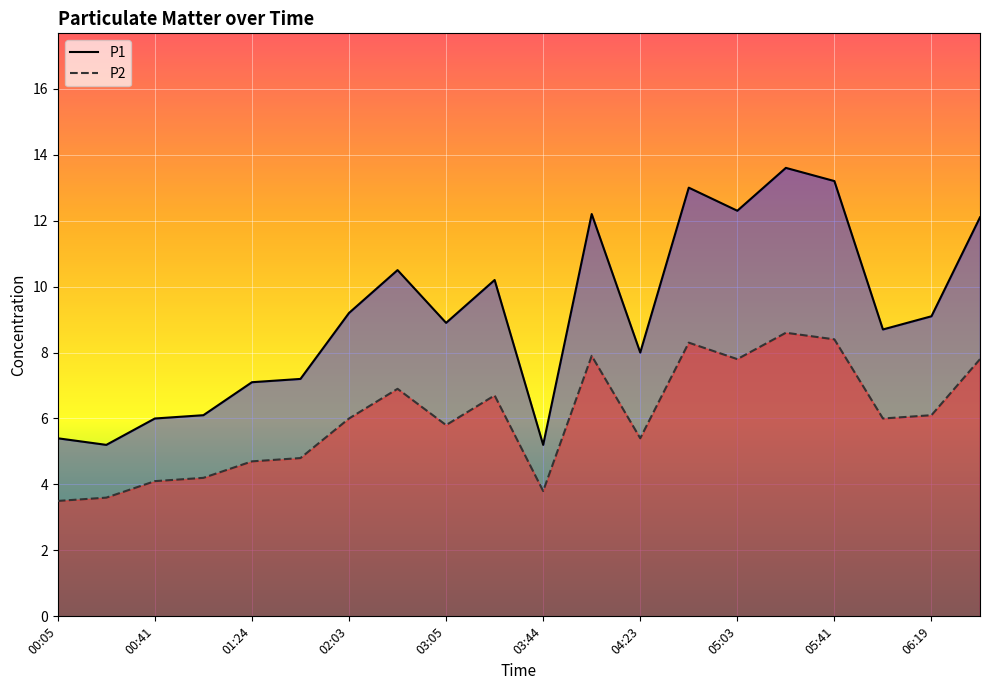

True or false: P2 and P1 cross at least once.

False